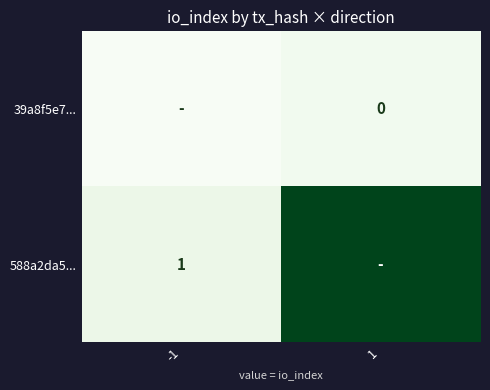

The 588a2da5... series shows 1 at -1. True or false?

True